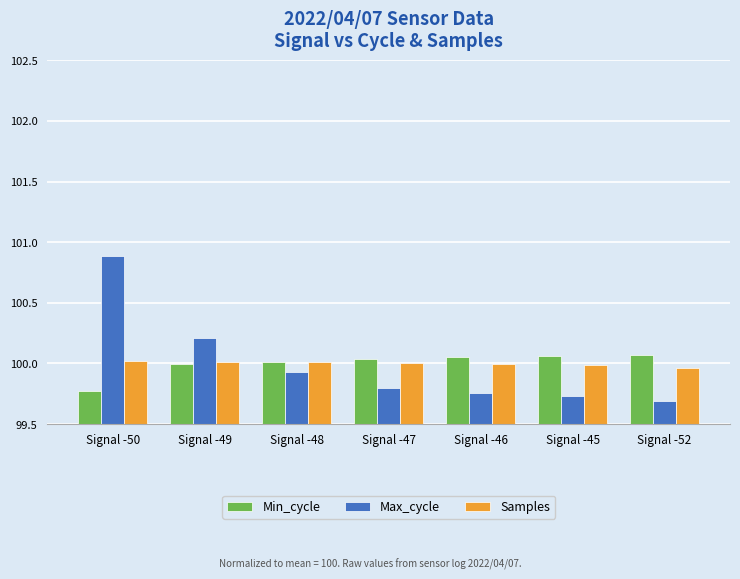

What is the total value across all series at Signal -46?

299.8